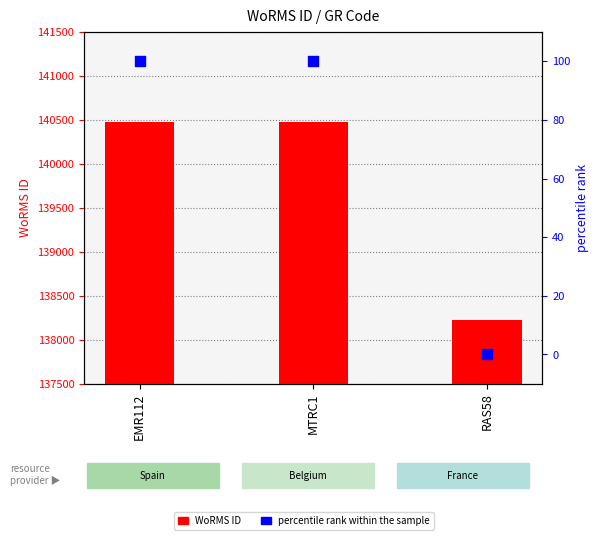

At how many categories does at least one series exceed 100069?

3